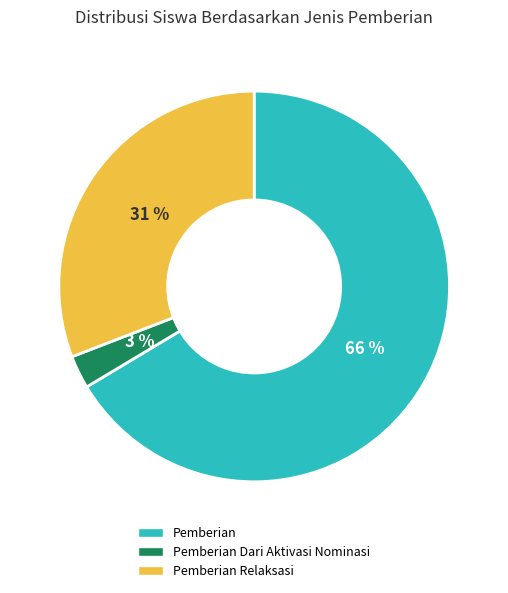

How many slices are in this pie chart?

3